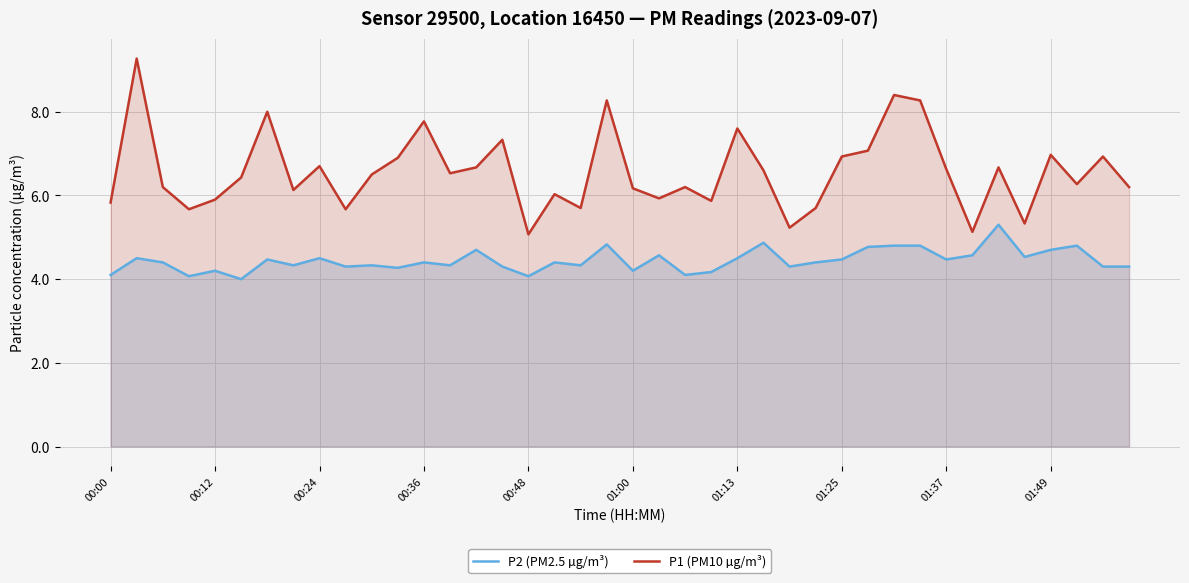

What is the highest value of the P1 (PM10 µg/m³) series?

9.3